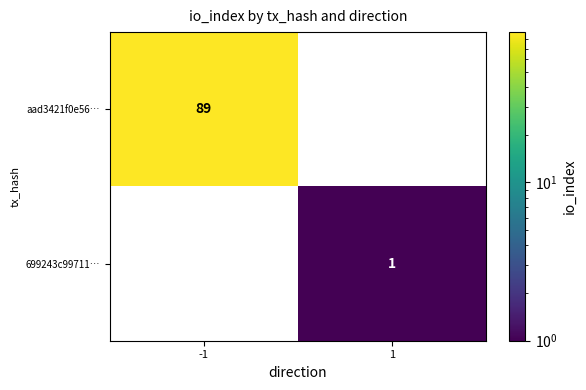

Rank the series at 1 from highest to lowest value.

aad3421f0e56…, 699243c99711…